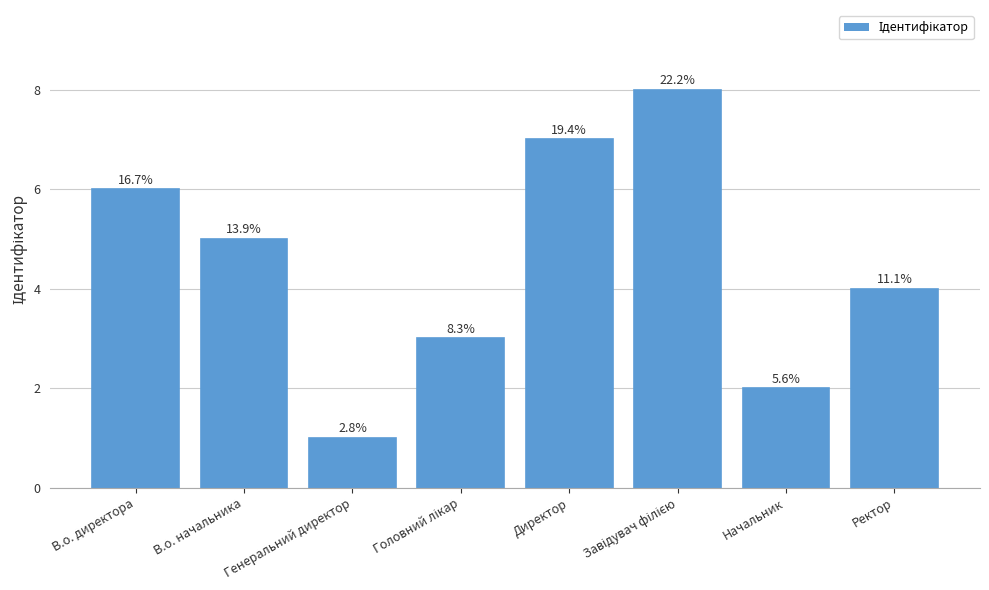

How many bars are there in total?

8